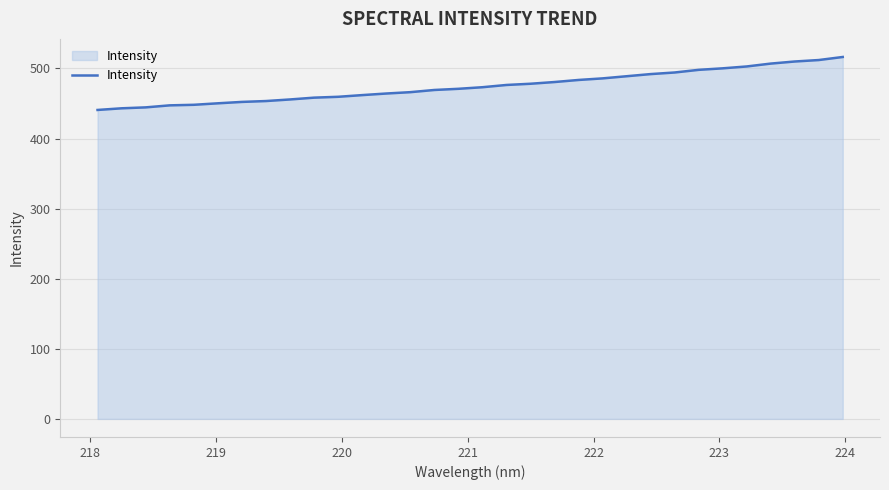

What is the average value?

474.5